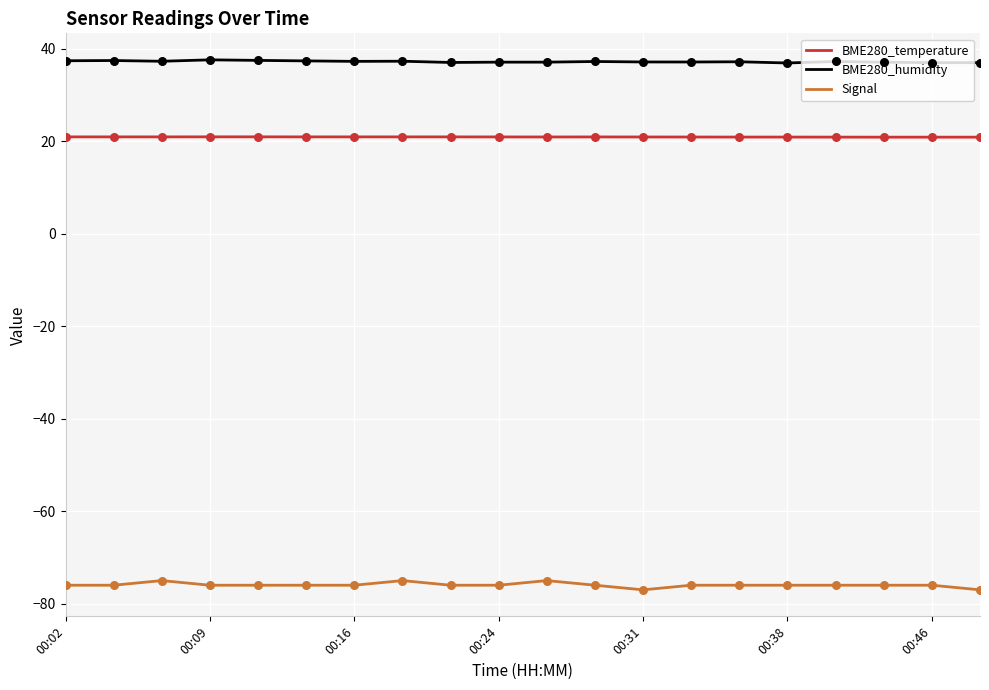

Which series has the largest total across all categories?

BME280_humidity